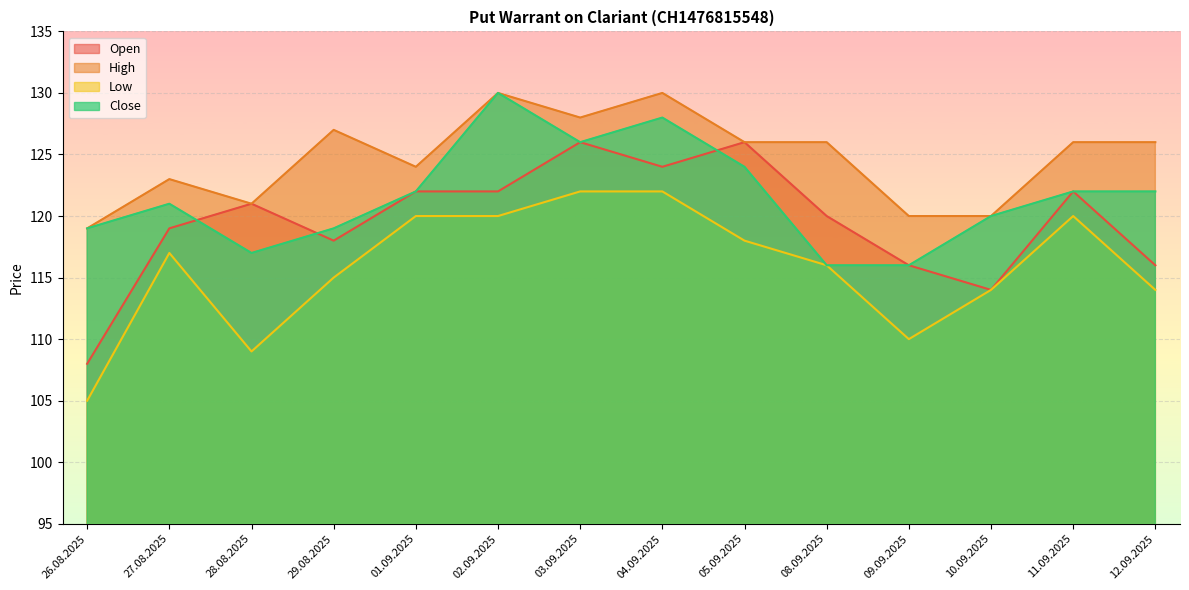

Which label corresponds to the smallest value in the chart?

26.08.2025